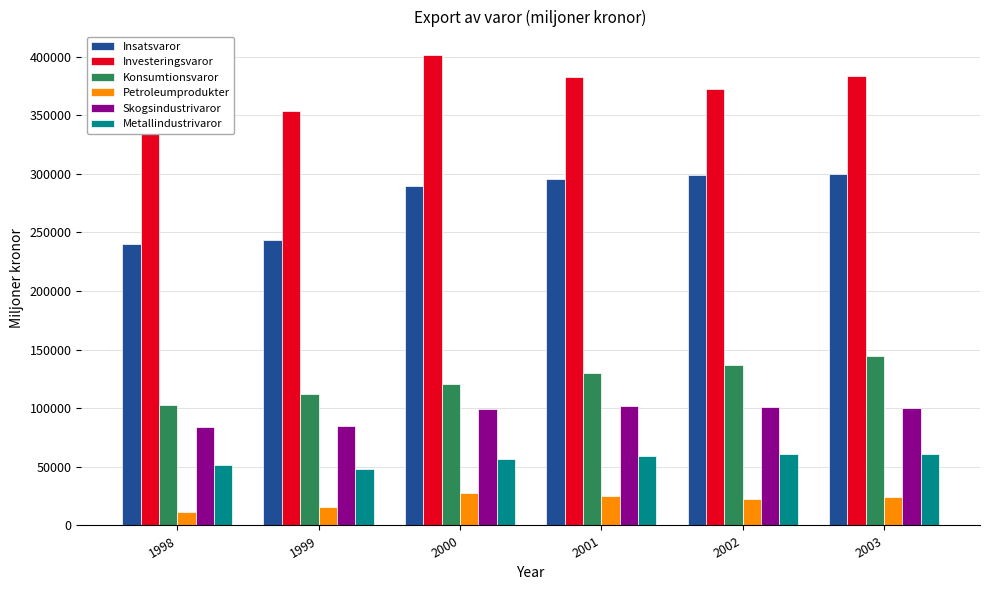

How many bars are there in each group?

6